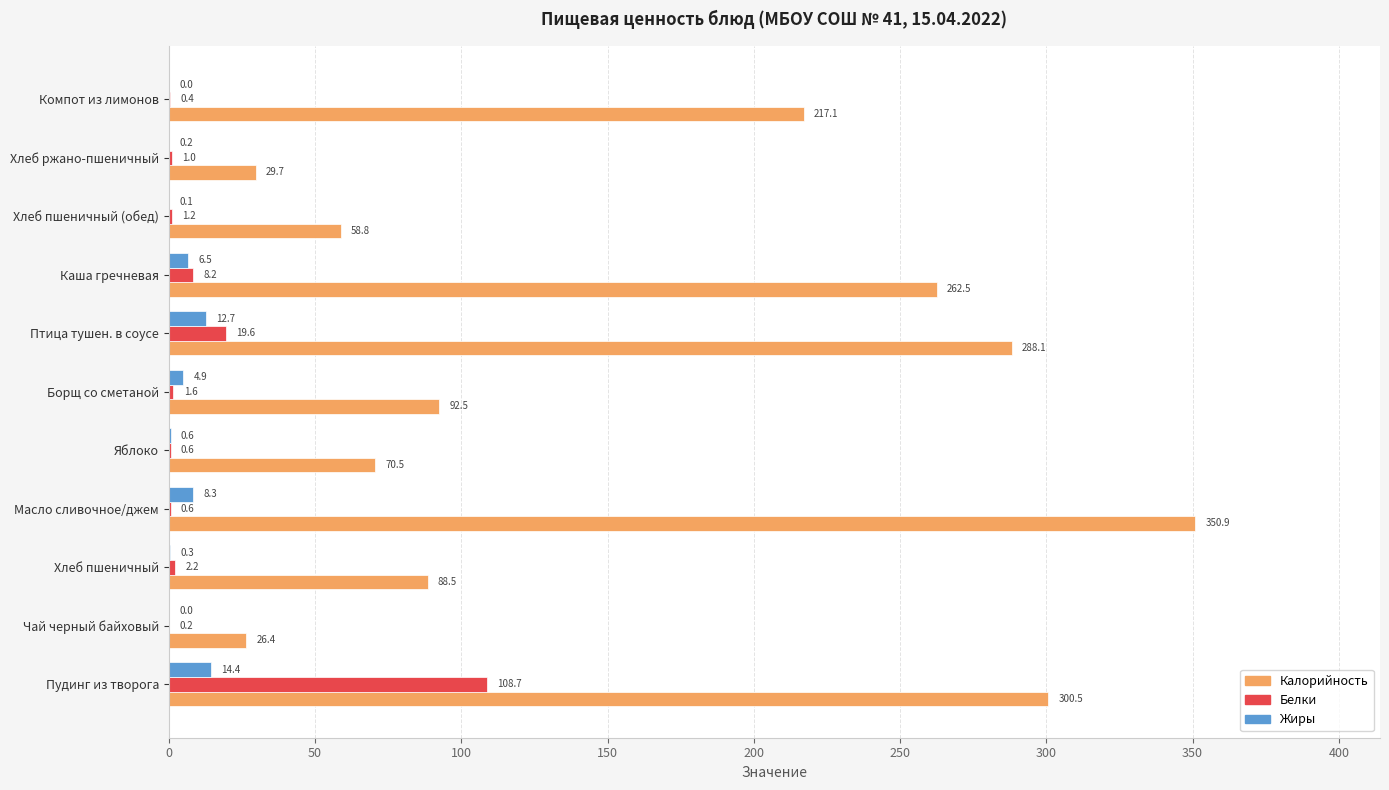

Is it true that Калорийность equals 58.8 at Хлеб пшеничный (обед)?

True